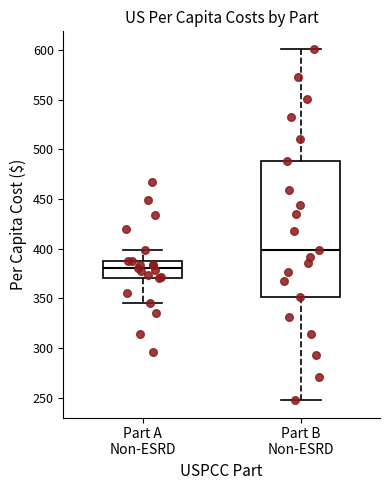

Where does the lower whisker of the box for Part A Non-ESRD end on the y-axis? The values are not printed on the chart, so give them approximately, as read against the axis.

345